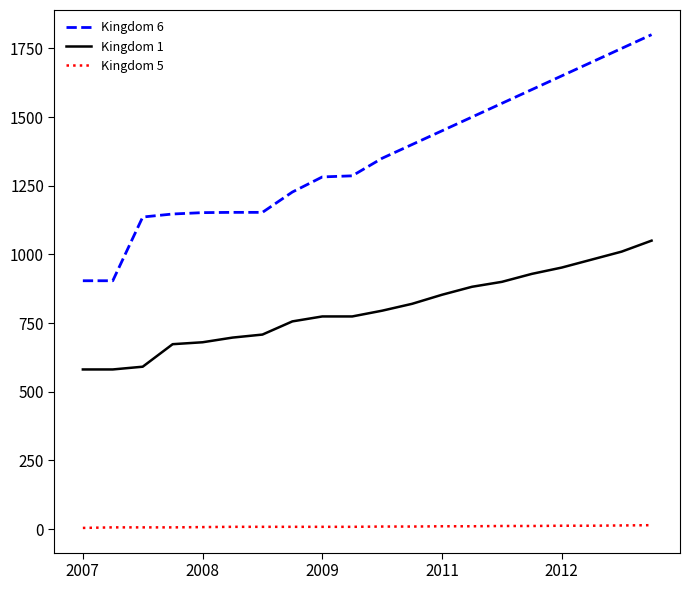

Rank the series by their maximum value, from lowest to highest.

Kingdom 5, Kingdom 1, Kingdom 6